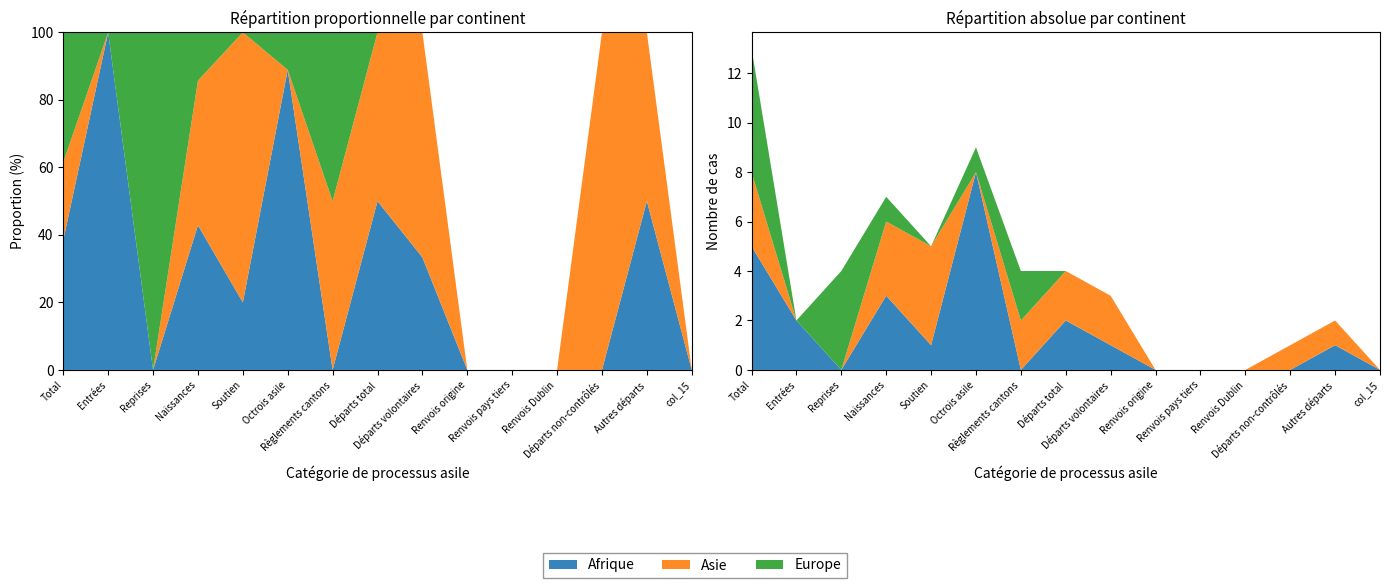

Reading left to right, transcribe all the data shown in this chart.

Afrique: 5	2	0	3	1	8	0	2	1	0	0	0	0	1	0
Asie: 3	0	0	3	4	0	2	2	2	0	0	0	1	1	0
Europe: 5	0	4	1	0	1	2	0	0	0	0	0	0	0	0